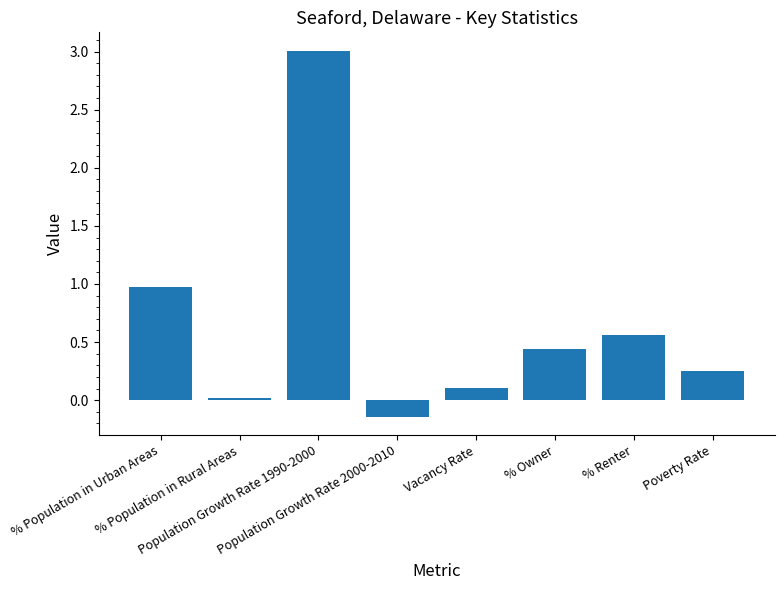

What is the maximum value shown in the chart?

3.0